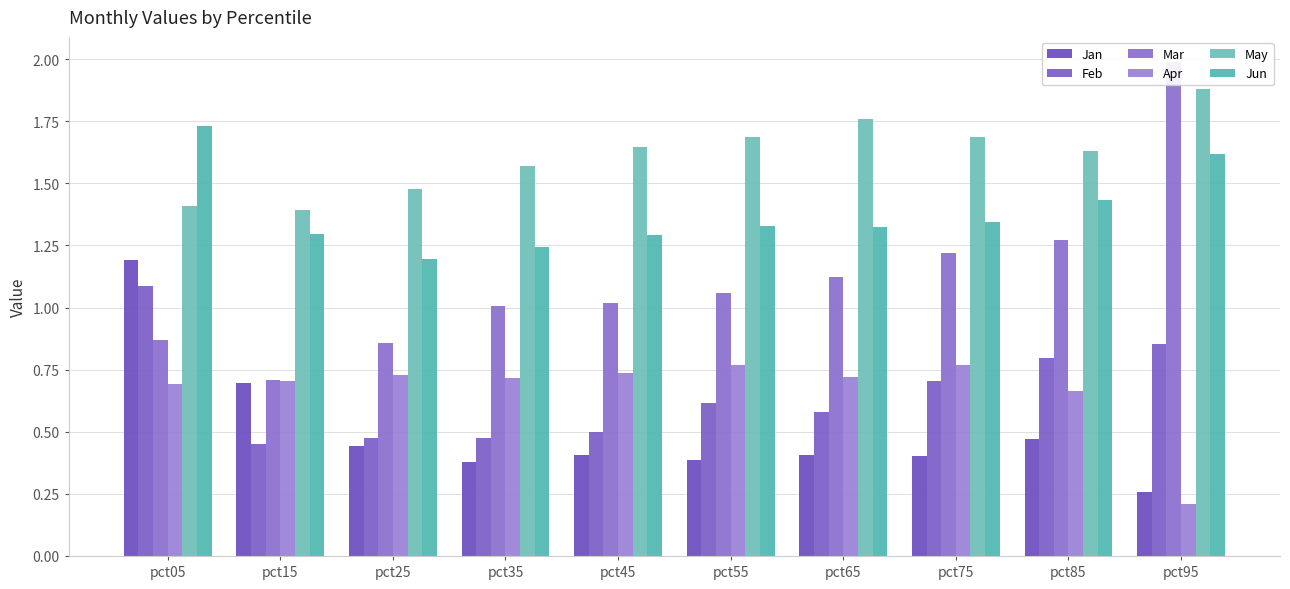

Rank the categories by Feb value from lowest to highest.

pct15, pct35, pct25, pct45, pct65, pct55, pct75, pct85, pct95, pct05